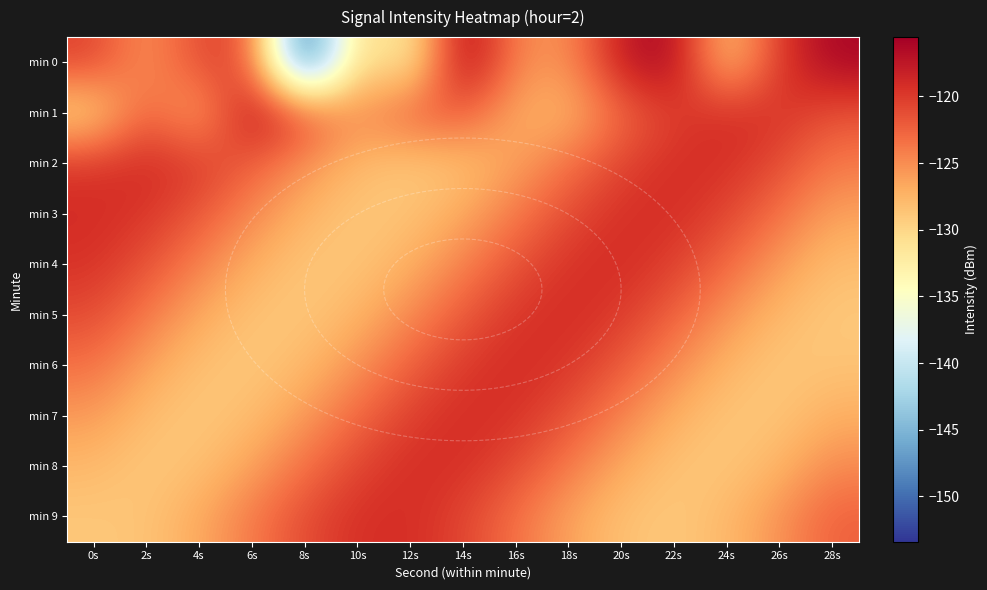

What is the total value across all series at 16s?

-1226.0